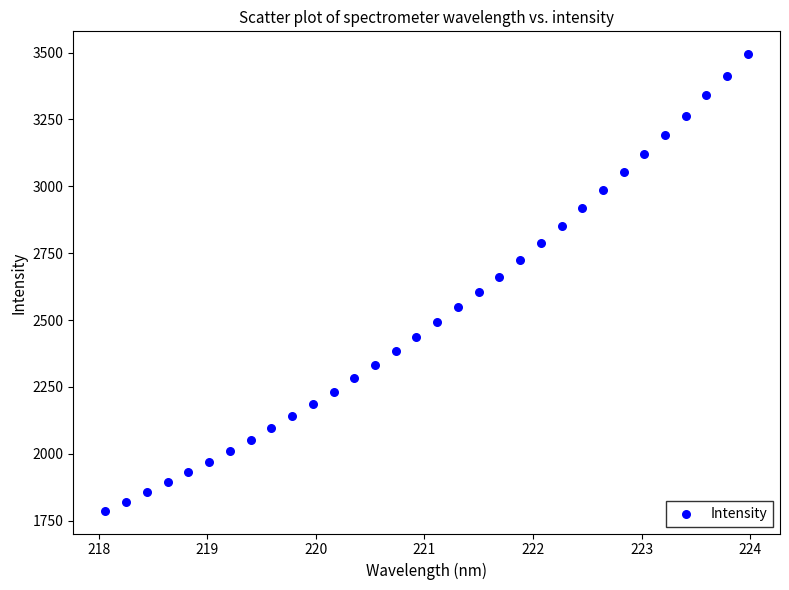

What is the range of Y values (max minus min)?

1706.3